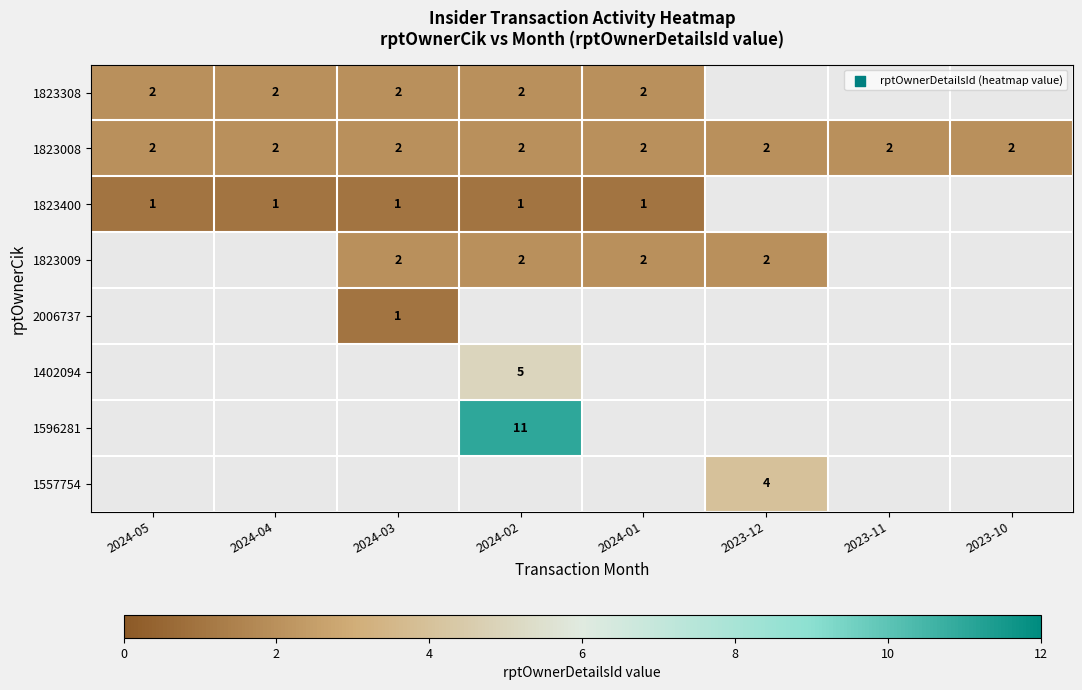

The value of 1823008 at 2024-05 is 2. True or false?

True